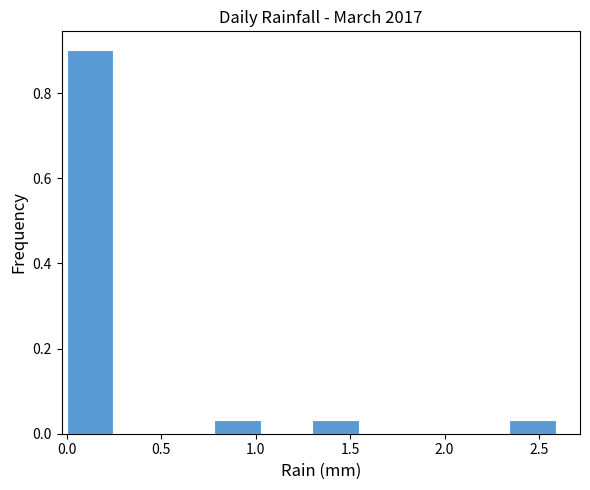

What is the height of the bar covering 2.34 to 2.60 on the x-axis? Neither the bar edges nor the heights are printed on the chart, so give them approximately, as read against the axes.

0.04